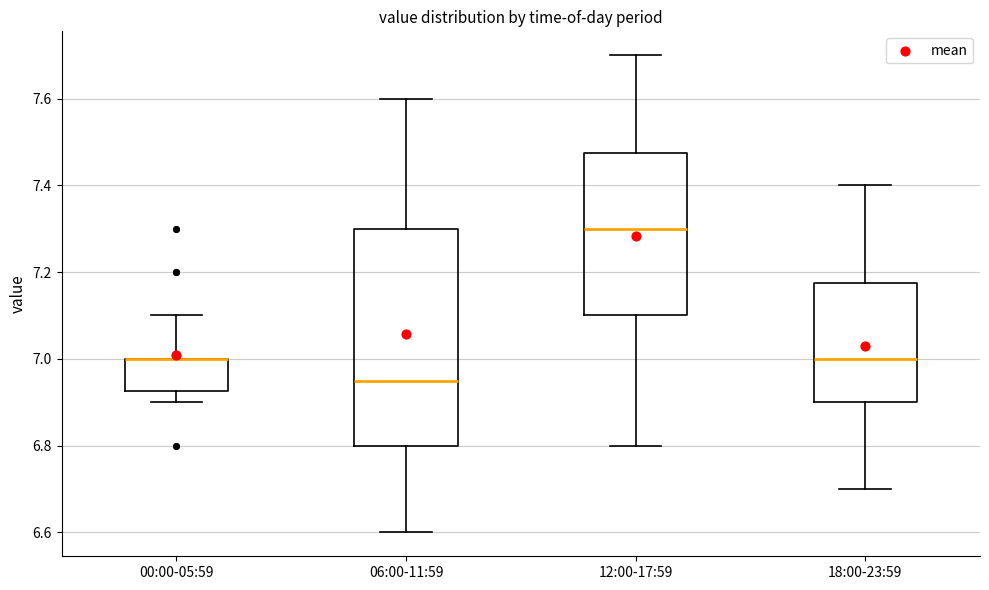

Reading left to right, transcribe this box plot: for each box, give where its median line is, the range the box spans, and where its two whiskers end, as read against the y-axis. The values are not printed on the chart, so give them approximately, as read against the axis.

00:00-05:59: median 7.00 (drawn on the box's upper edge), box 6.92 to 7.00, whiskers 6.90 to 7.10
06:00-11:59: median 6.96, box 6.80 to 7.30, whiskers 6.60 to 7.60
12:00-17:59: median 7.30, box 7.10 to 7.48, whiskers 6.80 to 7.70
18:00-23:59: median 7.00, box 6.90 to 7.18, whiskers 6.70 to 7.40